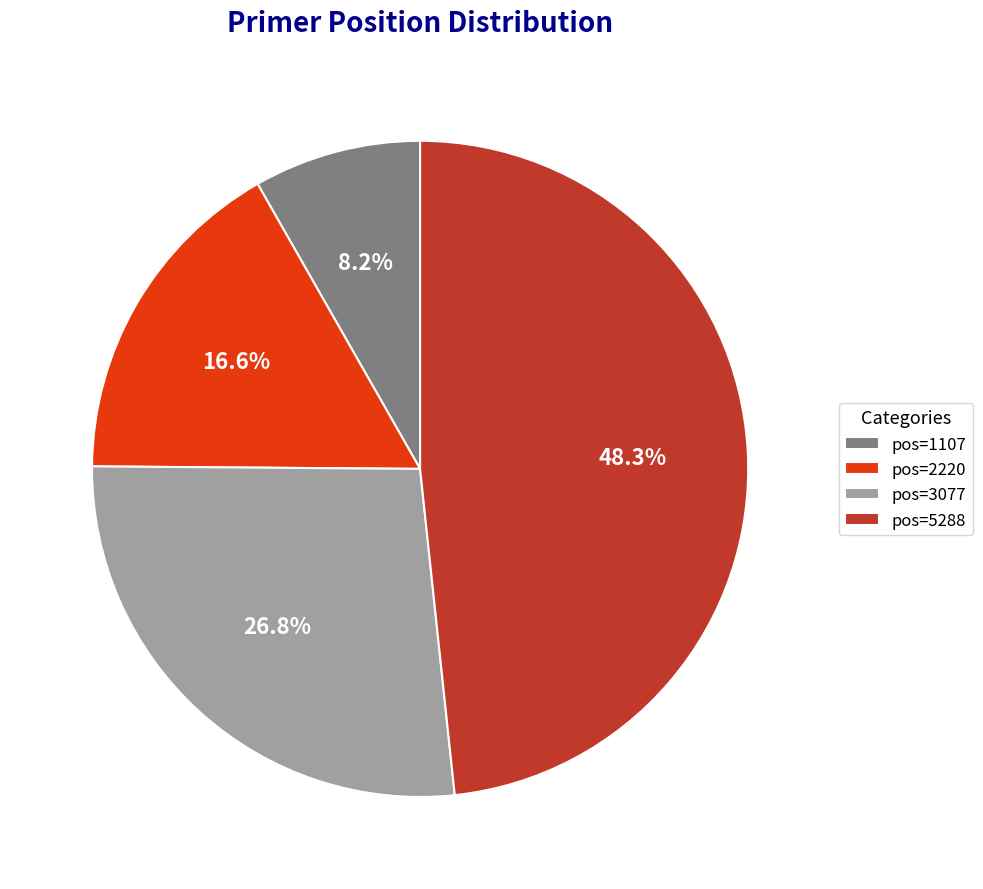

Which has a higher value, pos=2220 or pos=5288?

pos=5288